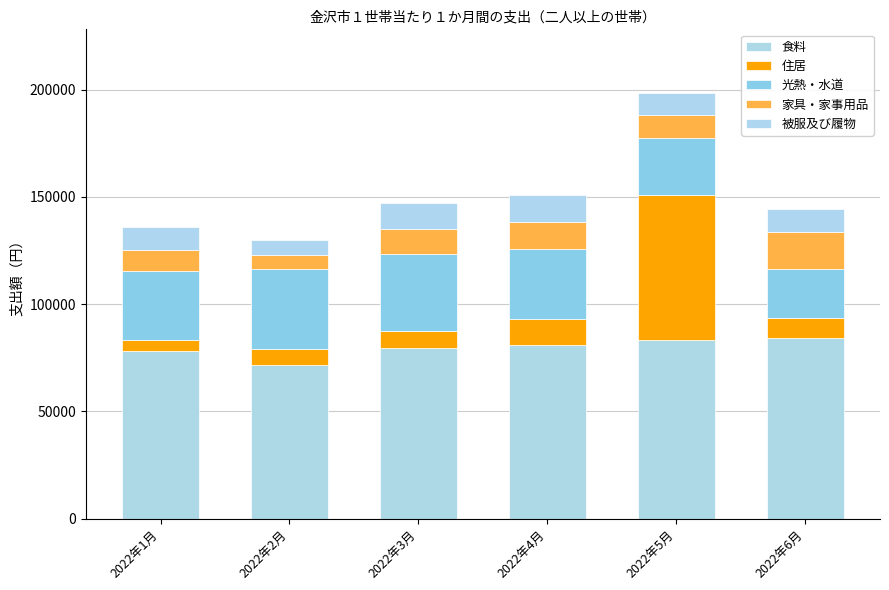

Is it true that 被服及び履物 equals 12305 at 2022年4月?

True